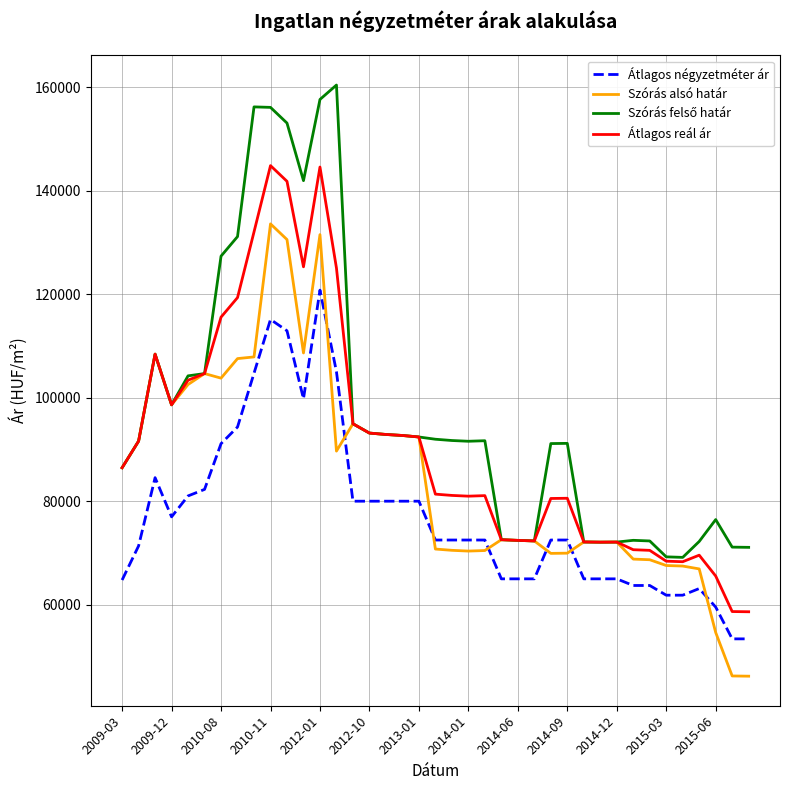

True or false: Átlagos négyzetméter ár and Szórás alsó határ cross at least once.

True